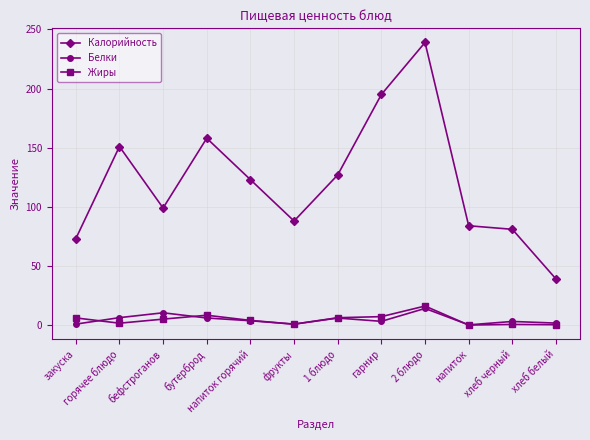

What is the difference between the second highest and second lowest values in the Калорийность series?

122.0